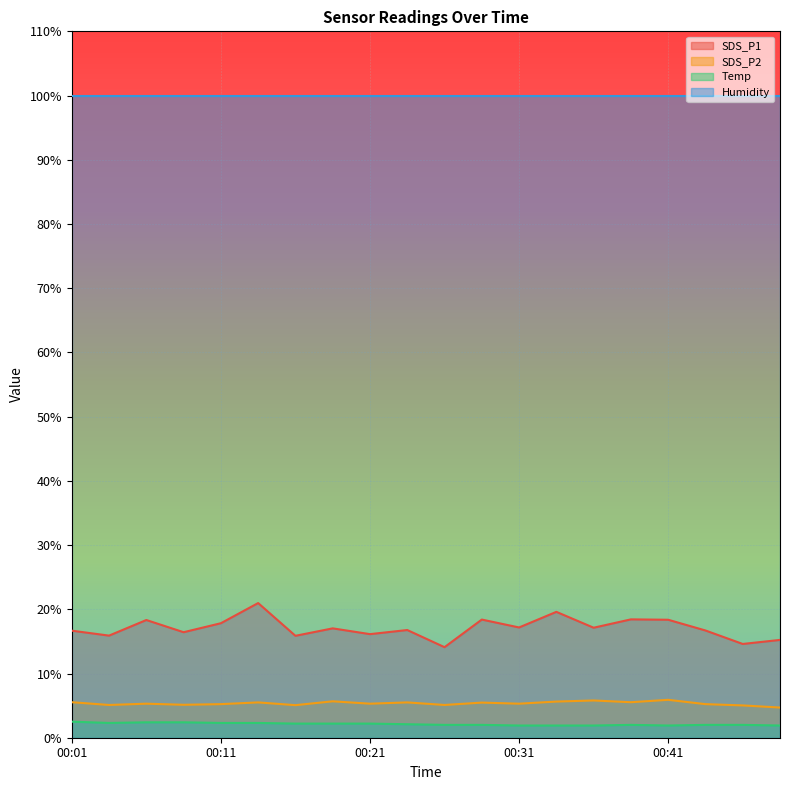

At which category does the chart reach its peak across all series?

00:14